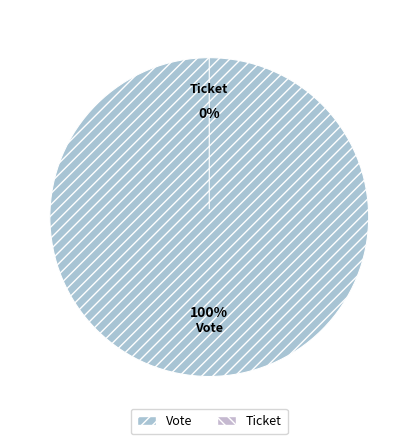

Is there any slice that represents more than half of the pie?

Yes